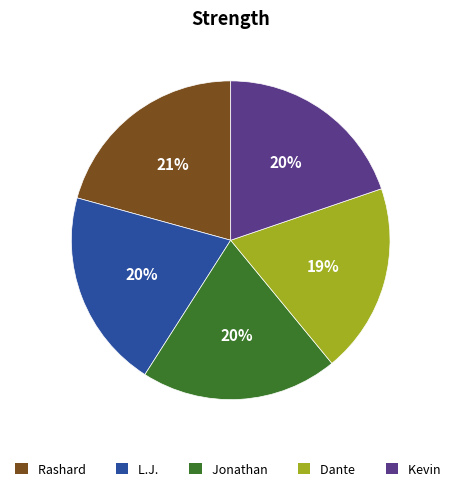

How many slices are in this pie chart?

5